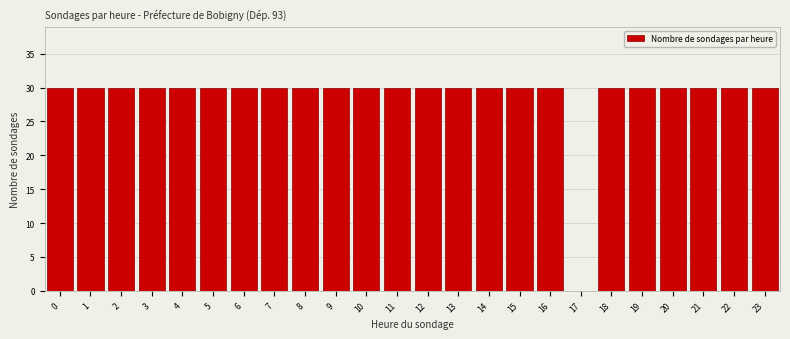

Reading right to left, what are all the values shown in this chart?

23=30	22=30	21=30	20=30	19=30	18=30	17=0	16=30	15=30	14=30	13=30	12=30	11=30	10=30	9=30	8=30	7=30	6=30	5=30	4=30	3=30	2=30	1=30	0=30